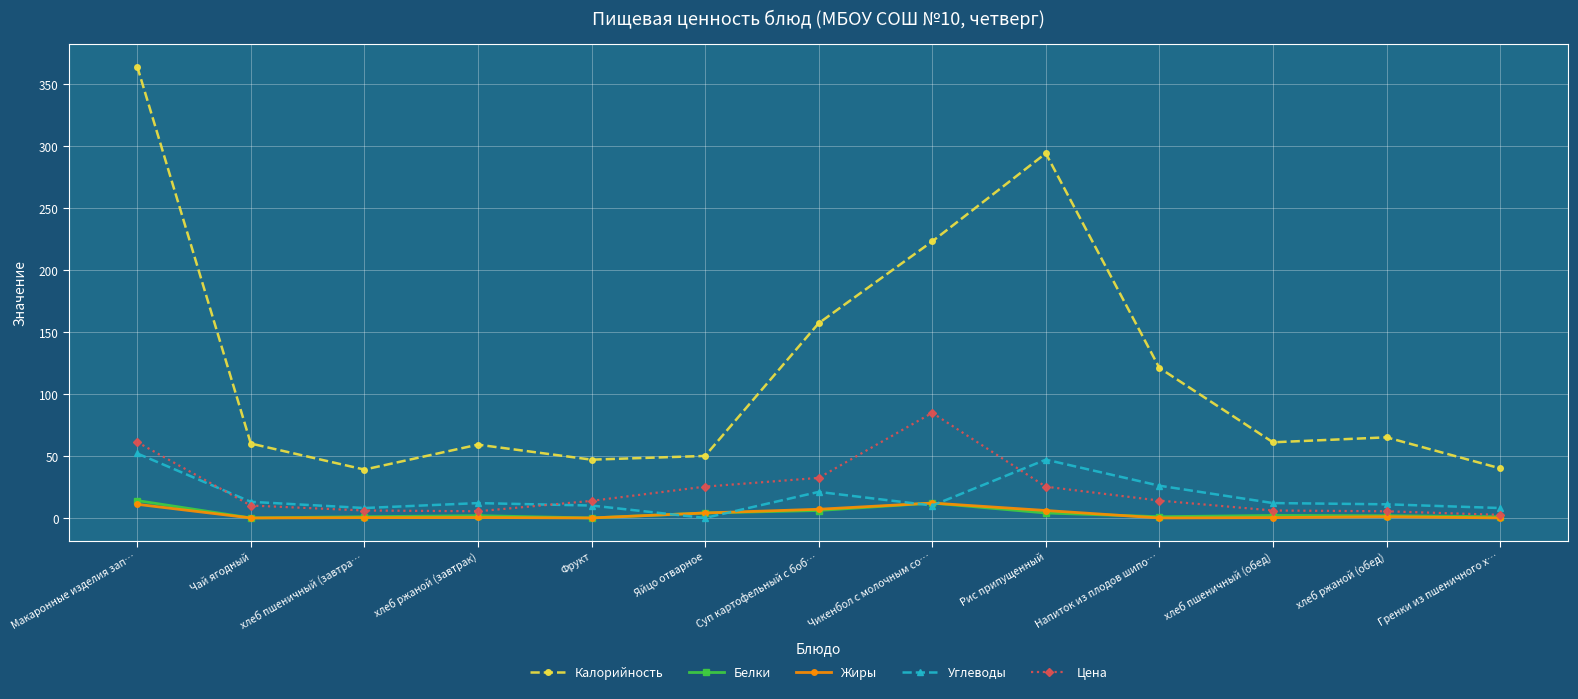

The value of Калорийность at Яйцо отварное is 50.0. True or false?

True